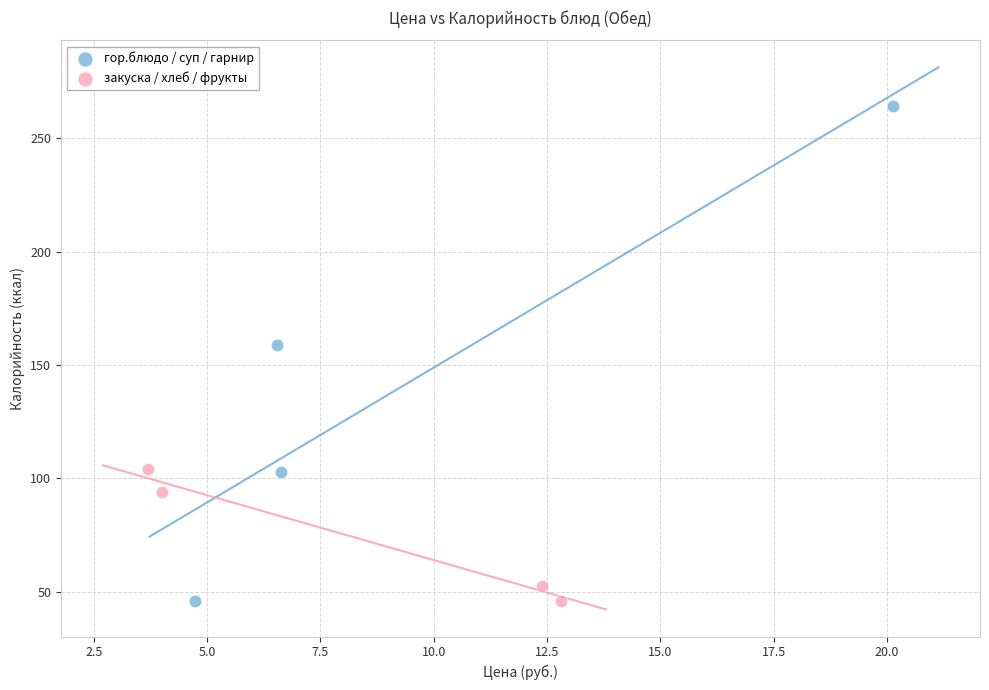

Which series contains the highest Y value?

гор.блюдо / суп / гарнир